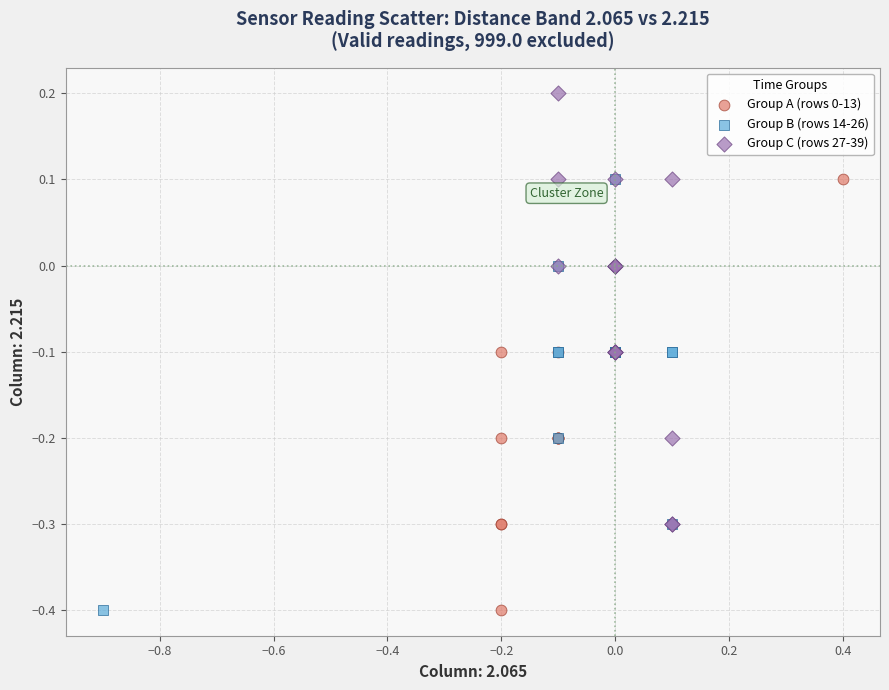

Which series contains the highest Y value?

Group C (rows 27-39)